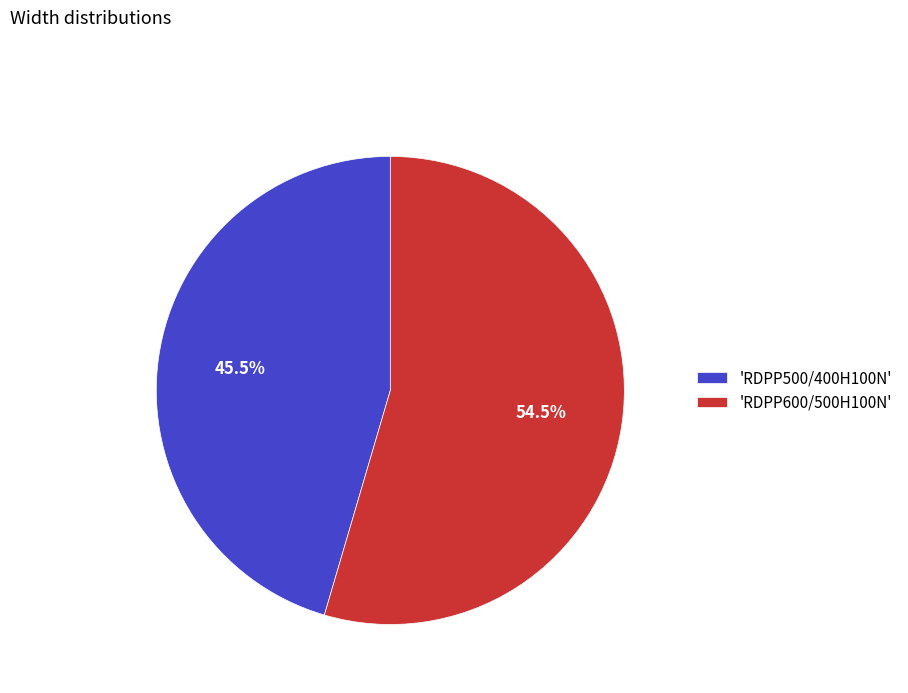

Does any single category account for the majority?

Yes